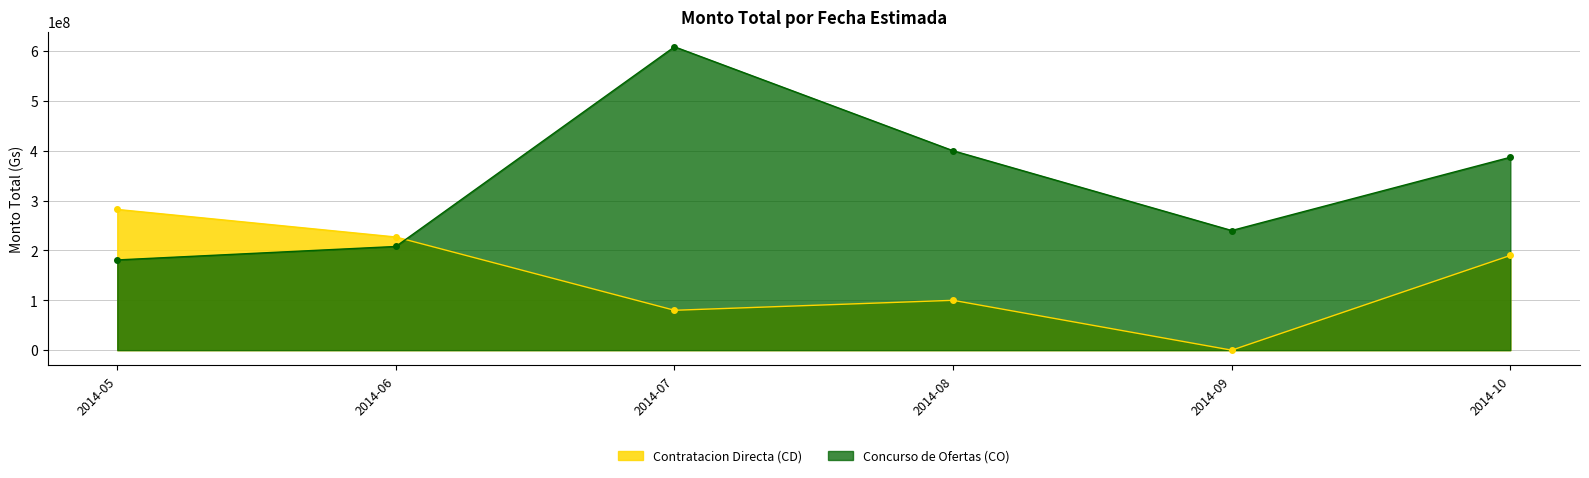

How many lines are shown in the chart?

2